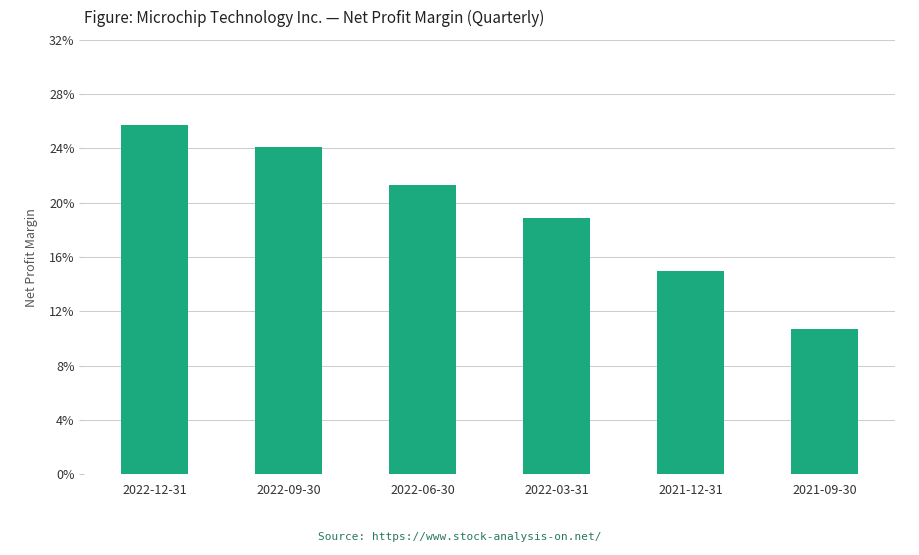

List the labels in order of value, smallest first.

2021-09-30, 2021-12-31, 2022-03-31, 2022-06-30, 2022-09-30, 2022-12-31